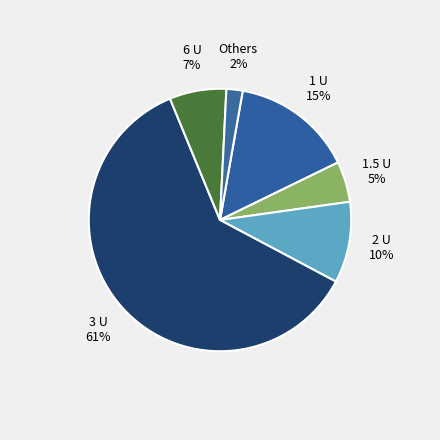

How many segments does this pie chart have?

6